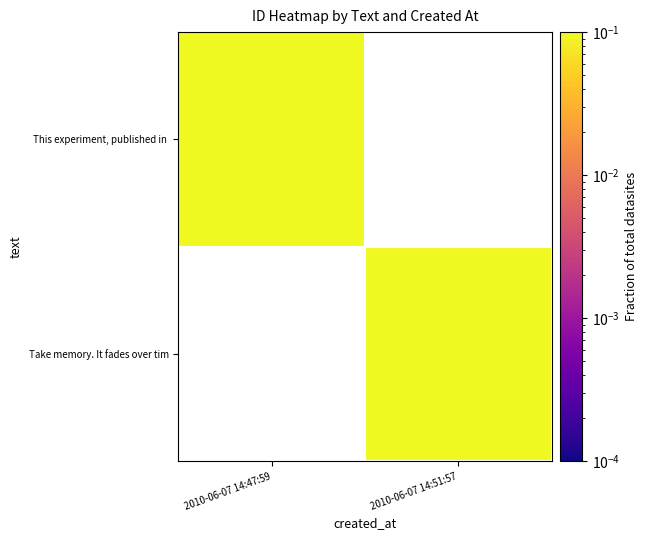

Which label corresponds to the largest value in the chart?

2010-06-07 14:51:57